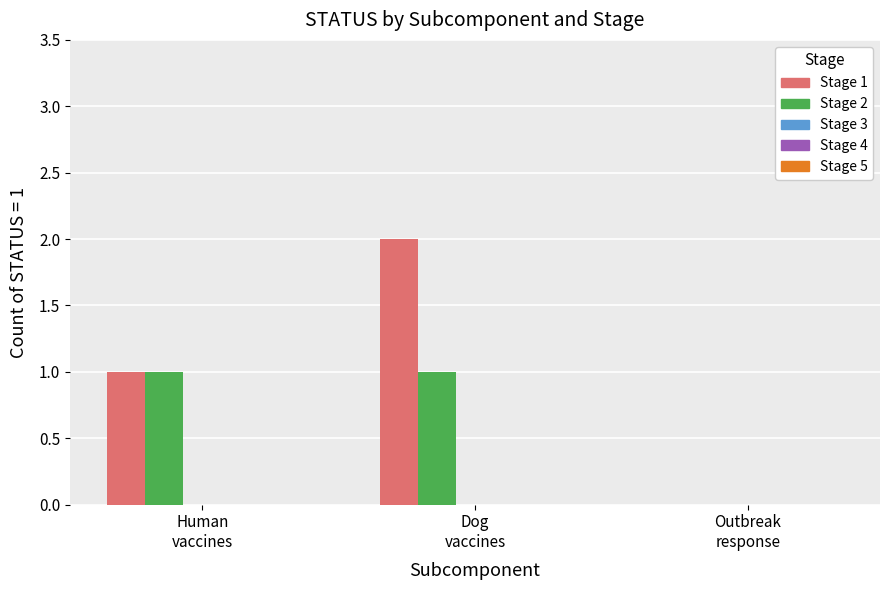

Are the bars grouped side by side (vs. stacked)?

Yes